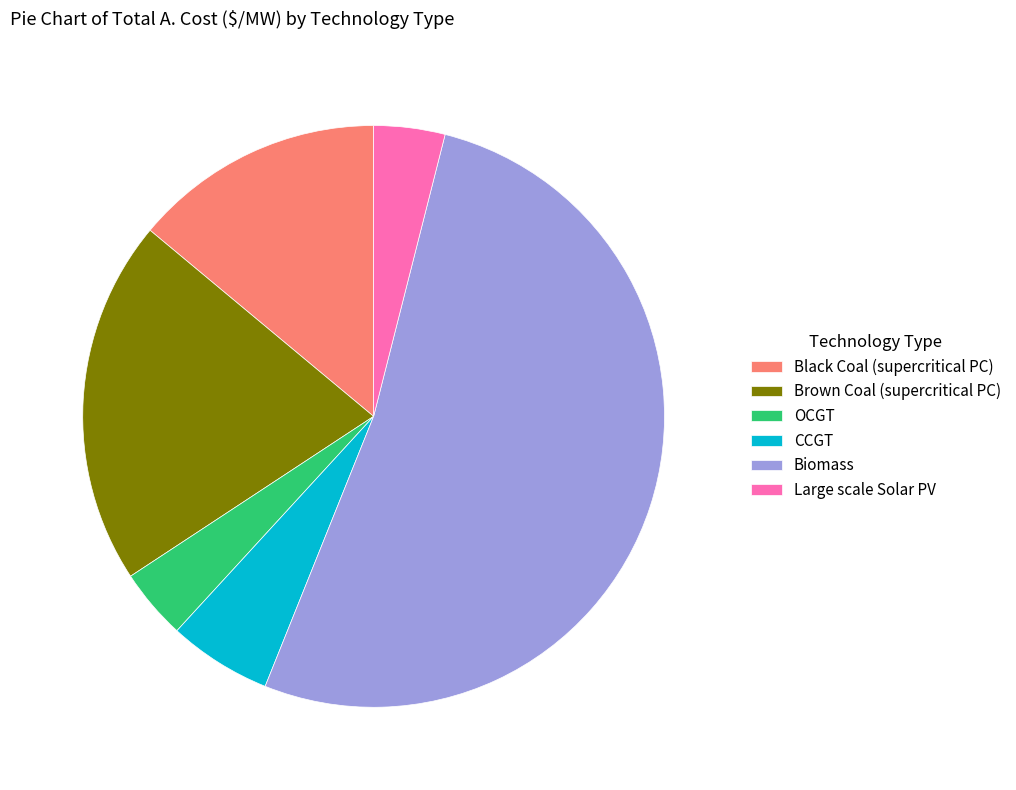

What is the majority slice?

Biomass